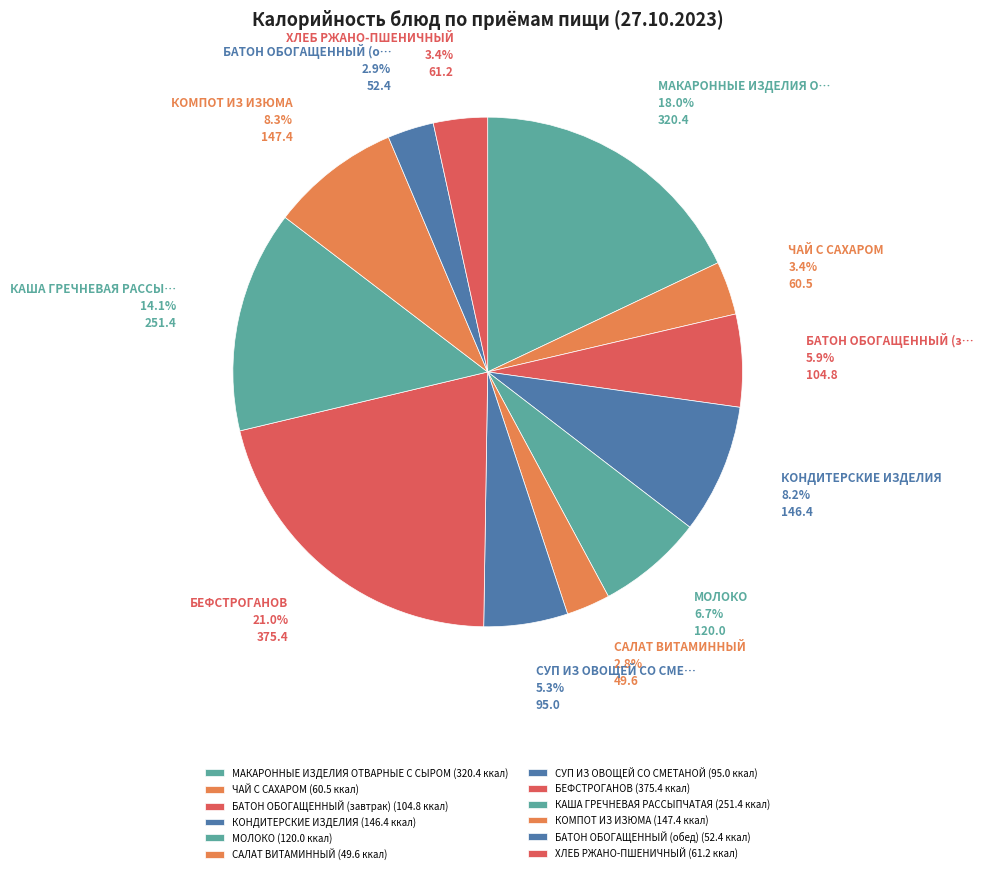

To the nearest percent, what is the combined percentage of КОНДИТЕРСКИЕ ИЗДЕЛИЯ and КОМПОТ ИЗ ИЗЮМА?

16%